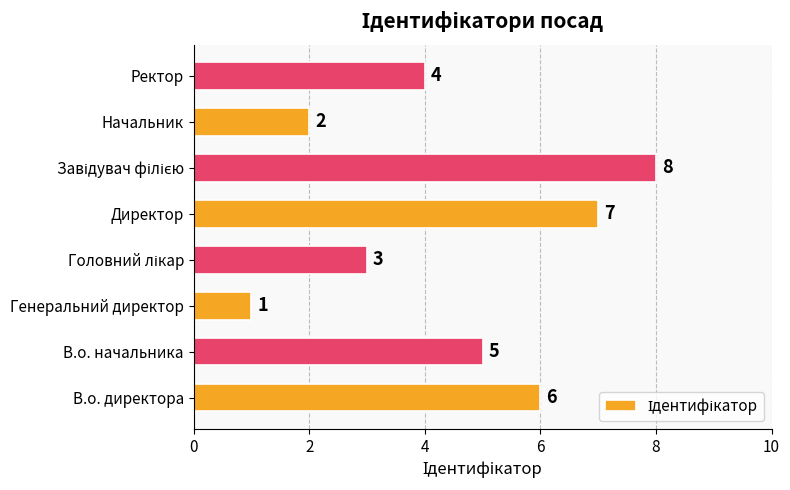

What is the difference between the maximum and second lowest values?

6